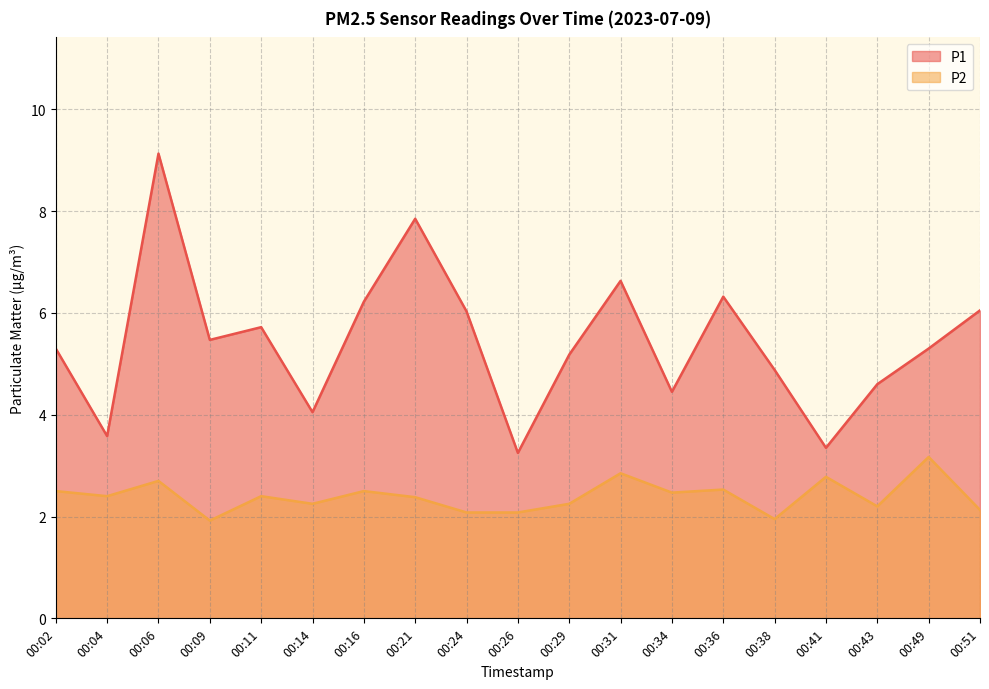

Where is the first local maximum for P2?

00:06